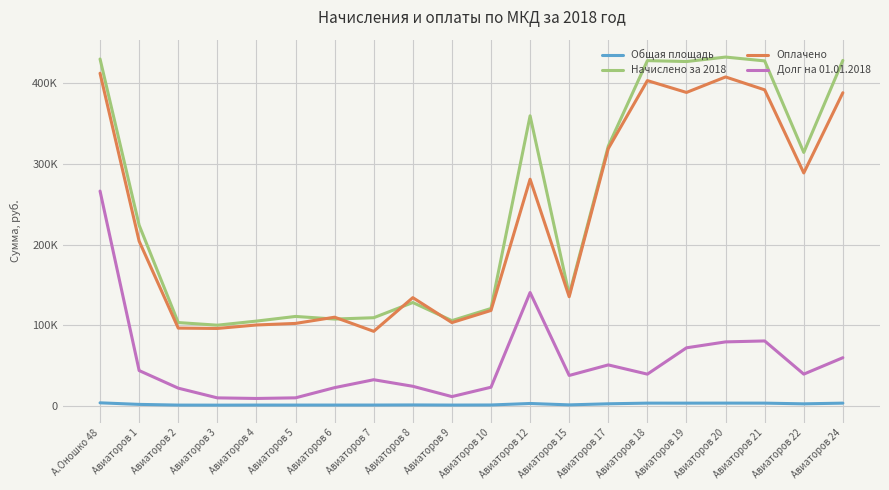

True or false: Общая площадь has more than 0 points higher than both neighbors.

True